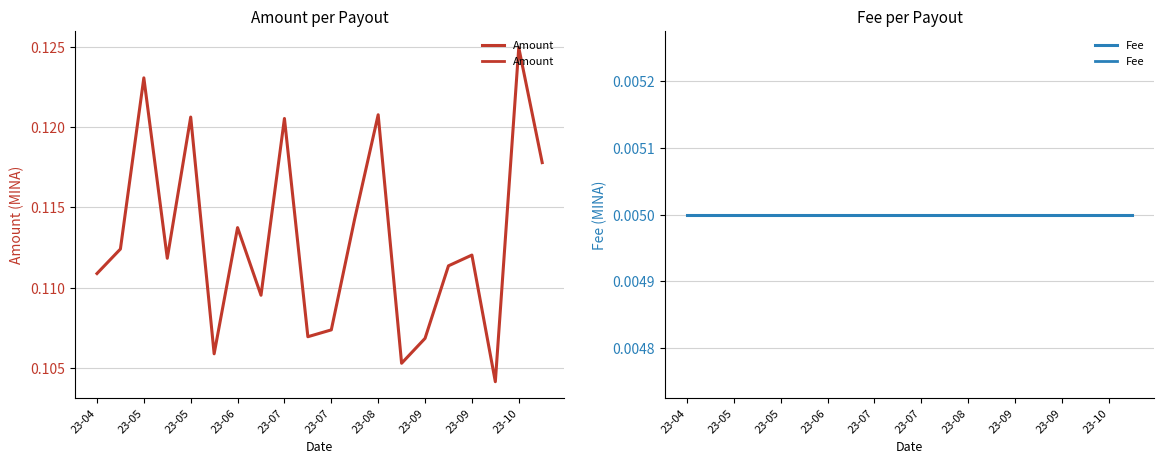

Reading left to right, list all the values displayed in this chart.

Amount: 0.1	0.1	0.1	0.1	0.1	0.1	0.1	0.1	0.1	0.1	0.1	0.1	0.1	0.1	0.1	0.1	0.1	0.1	0.1	0.1
Fee: 0.0	0.0	0.0	0.0	0.0	0.0	0.0	0.0	0.0	0.0	0.0	0.0	0.0	0.0	0.0	0.0	0.0	0.0	0.0	0.0